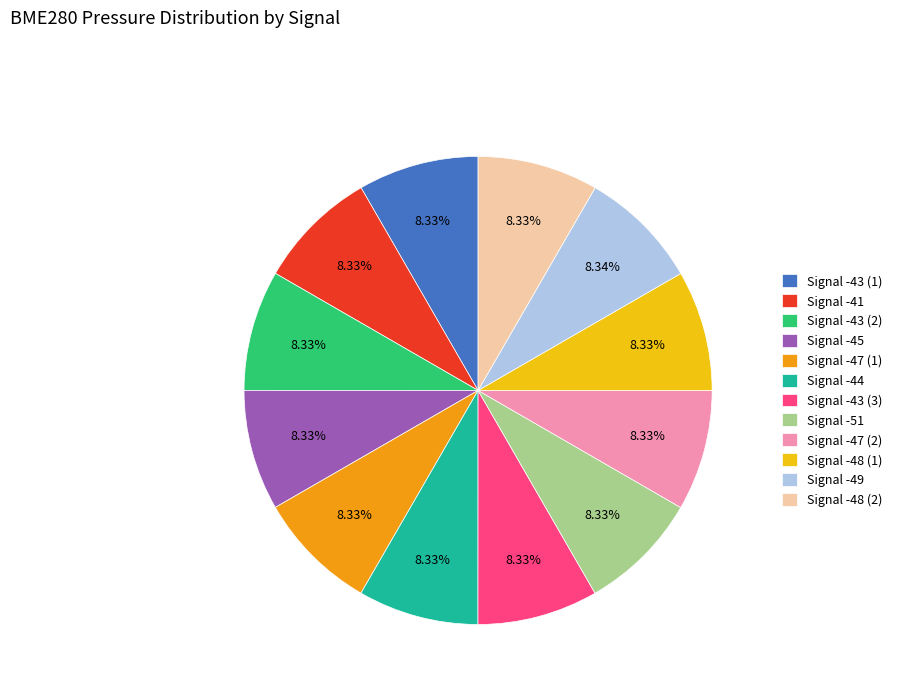

Does Signal -47 (2) account for over 50% of the chart?

No